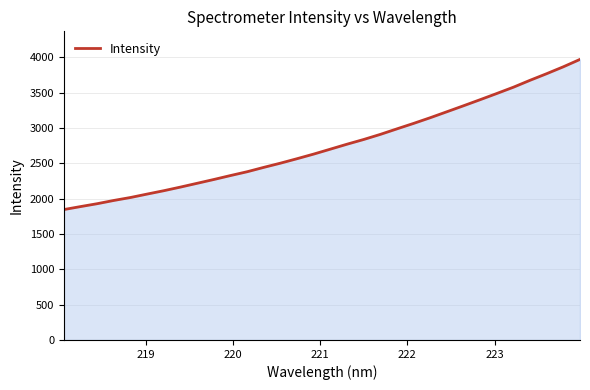

What is the smallest value displayed?

1845.4